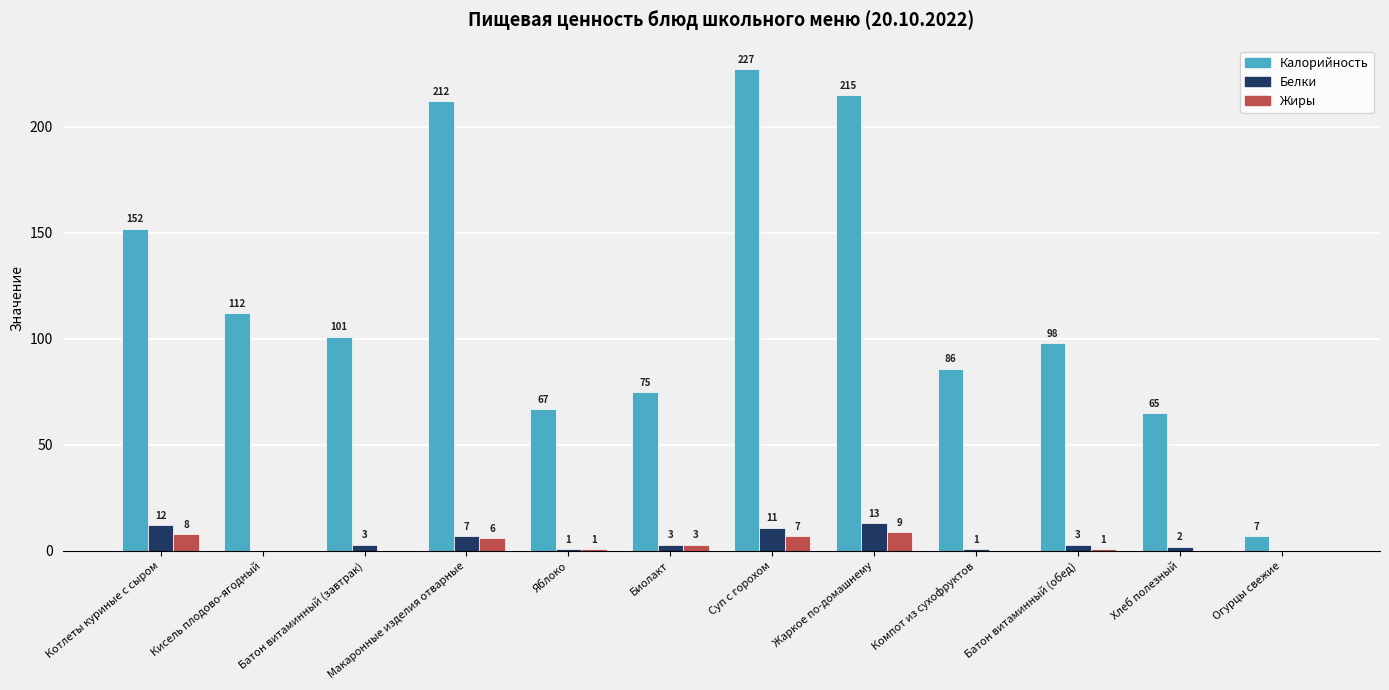

Reading left to right, transcribe all the data shown in this chart.

Калорийность: 152	112	101	212	67	75	227	215	86	98	65	7
Белки: 12	0	3	7	1	3	11	13	1	3	2	0
Жиры: 8	0	0	6	1	3	7	9	0	1	0	0